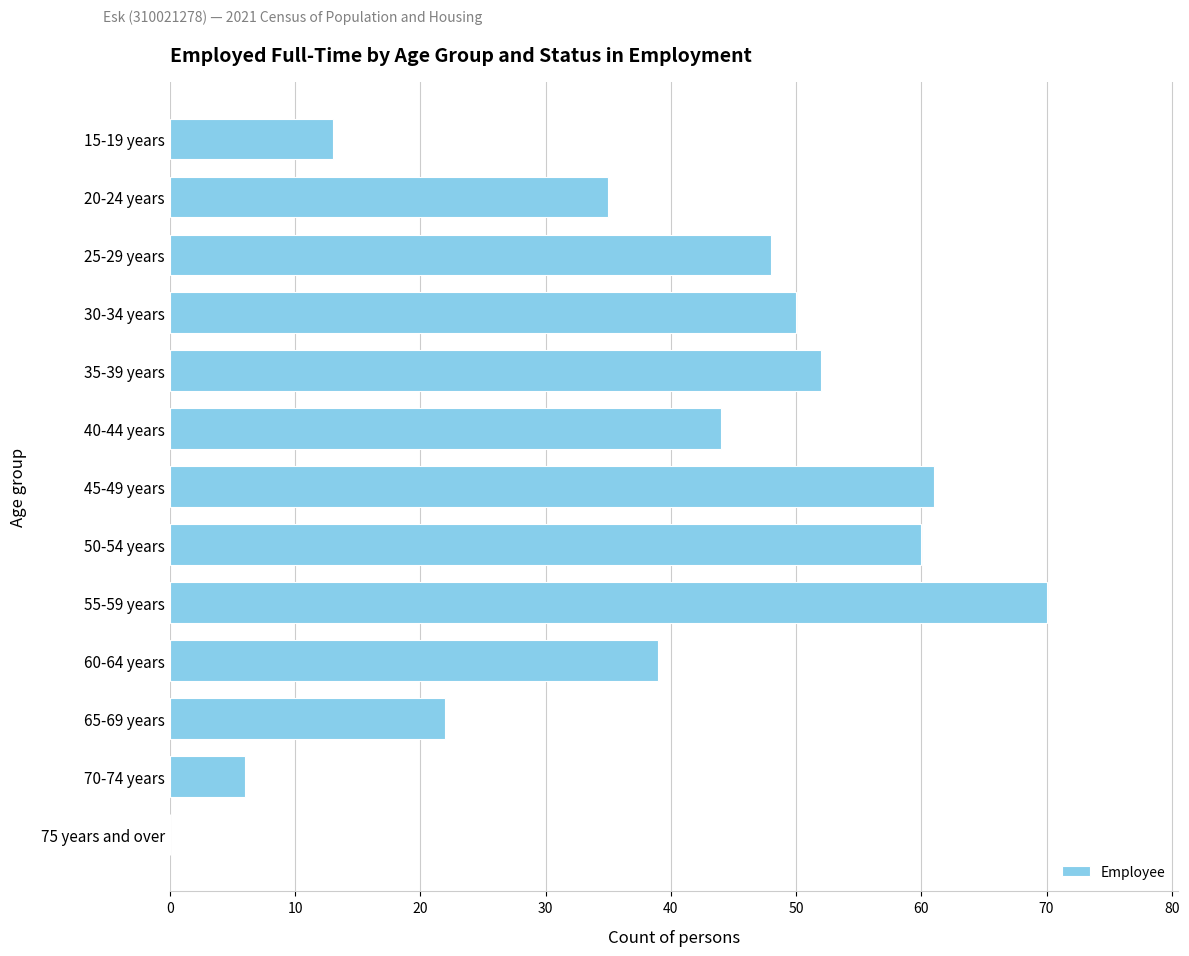

What value does the data have at 30-34 years, to the nearest 10?

50